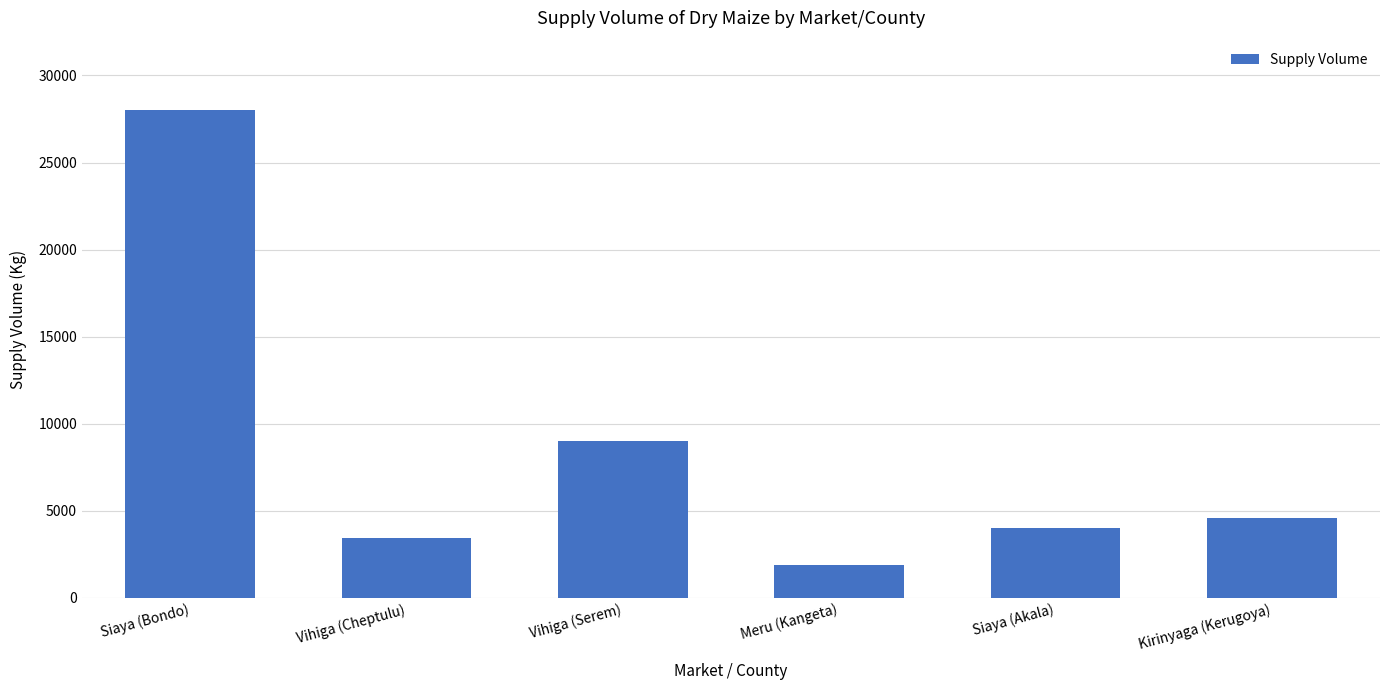

Is it true that the value at Vihiga (Serem) is 9000?

True